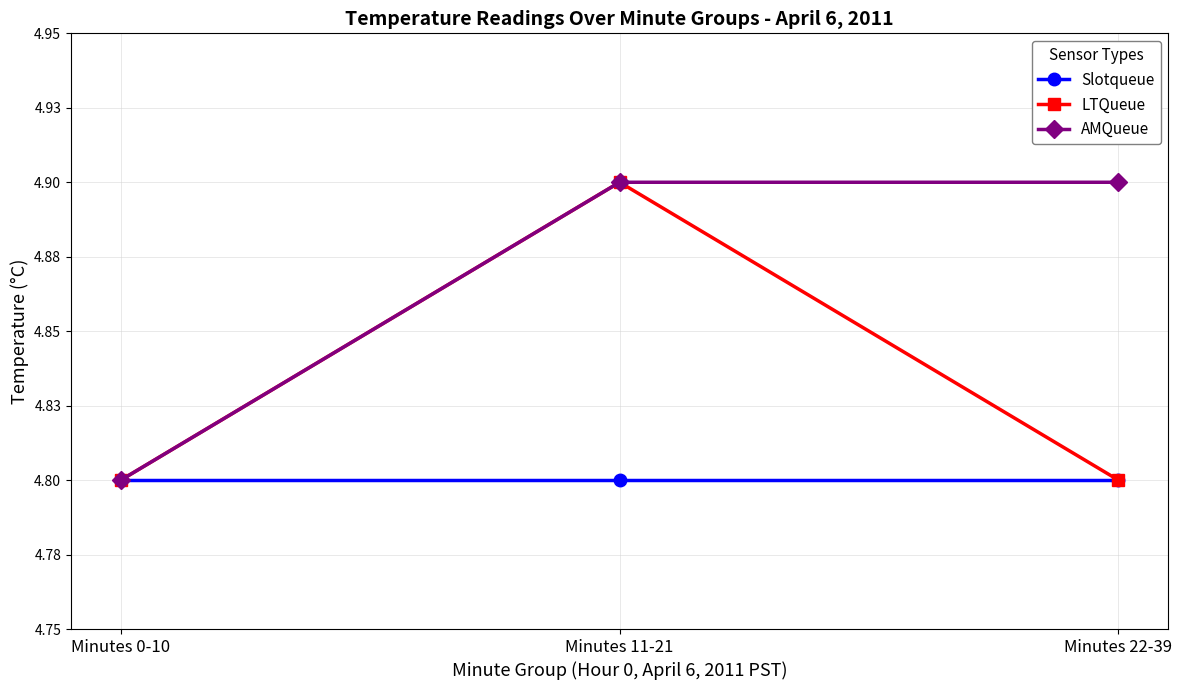

List the labels in order of LTQueue value, smallest first.

Minutes 0-10, Minutes 22-39, Minutes 11-21